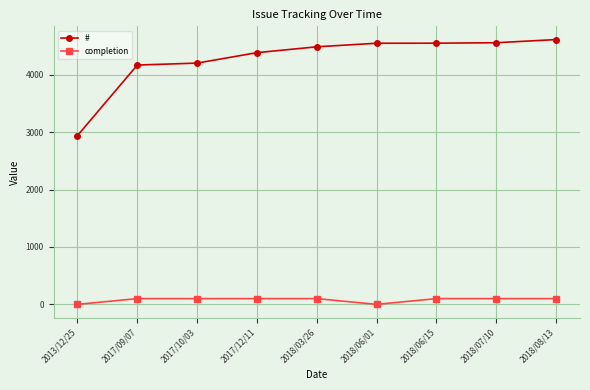

Is it true that # equals 4488 at 2018/03/26?

True